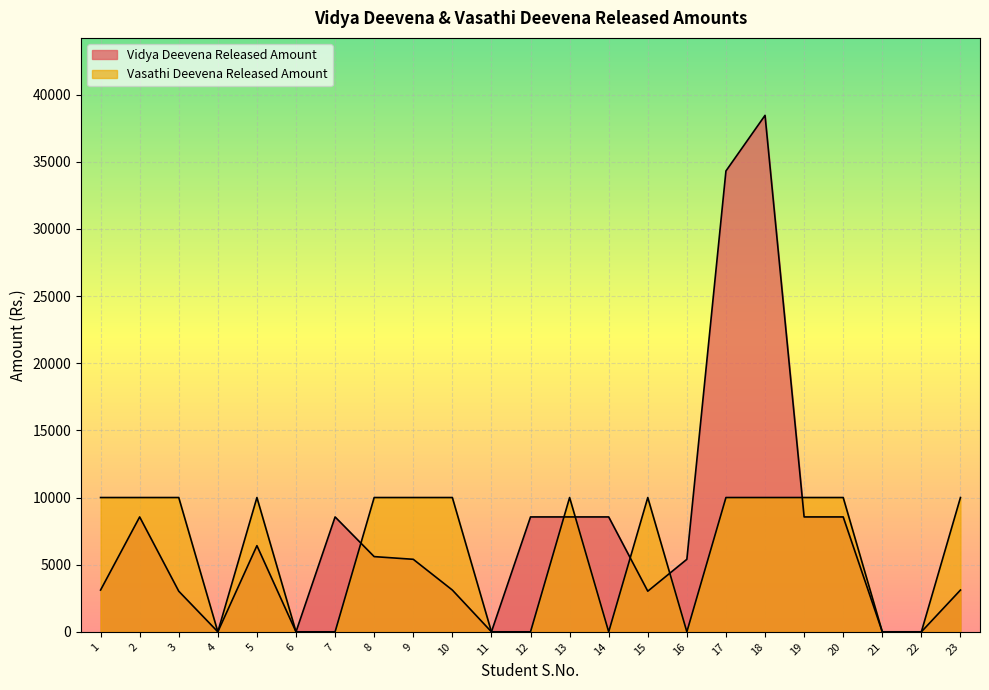

Reading left to right, list all the values displayed in this chart.

Vidya Deevena Released Amount: 3110	8555	3025	0	6416	0	8555	5600	5400	3110	0	8555	8555	8555	3025	5400	34320	38460	8555	8555	0	0	3110
Vasathi Deevena Released Amount: 10000	10000	10000	0	10000	0	0	10000	10000	10000	0	0	10000	0	10000	0	10000	10000	10000	10000	0	0	10000